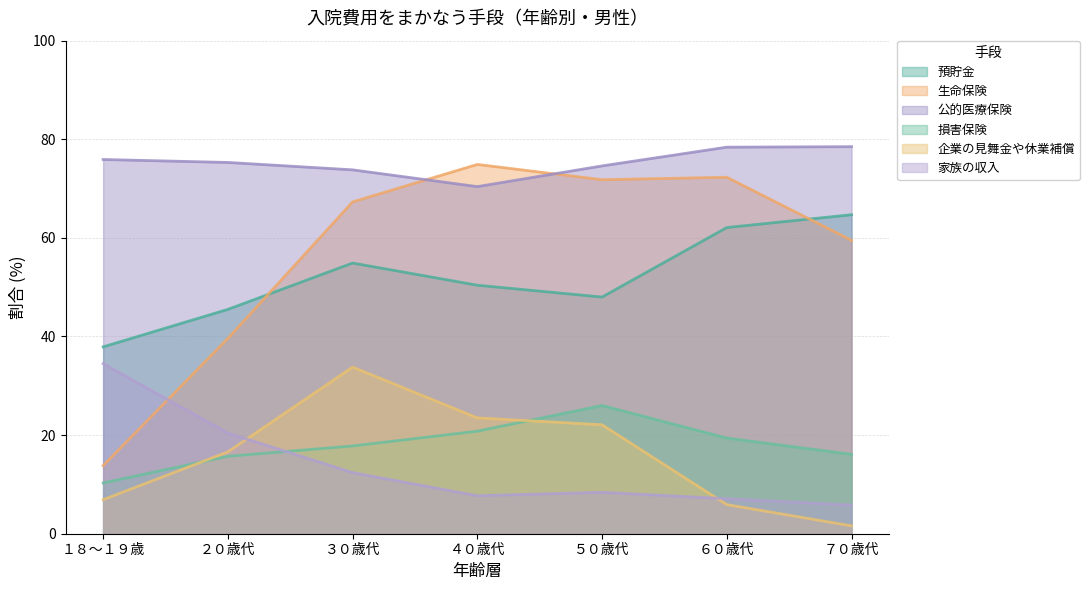

Which has a higher value, ５０歳代 or １８～１９歳?

５０歳代